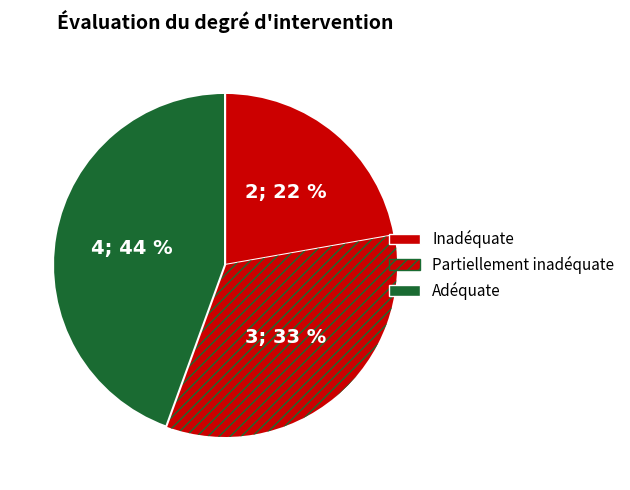

How many segments does this pie chart have?

3